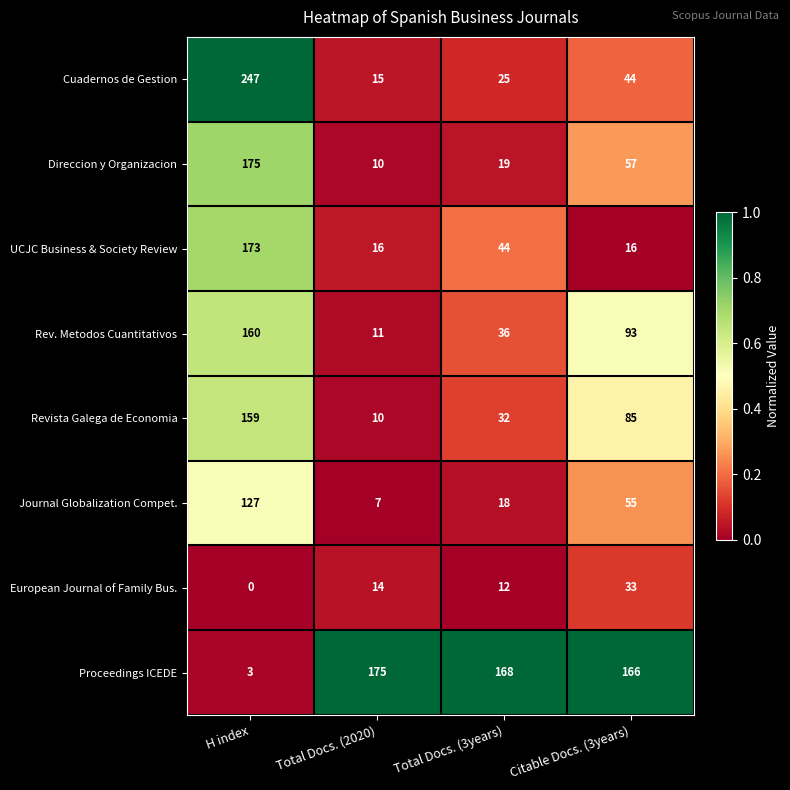

Which category has the highest value across all series?

H index